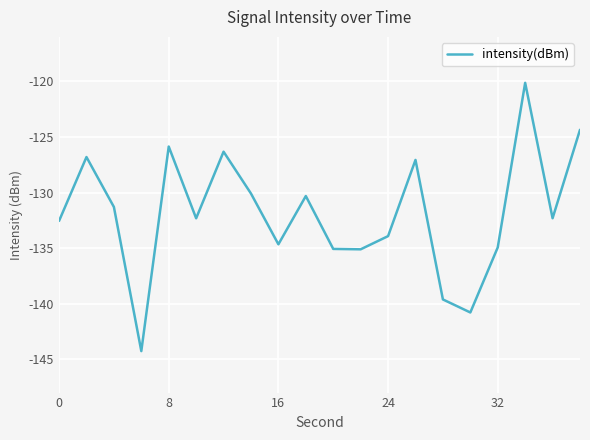

What is the minimum value shown in the chart?

-144.3